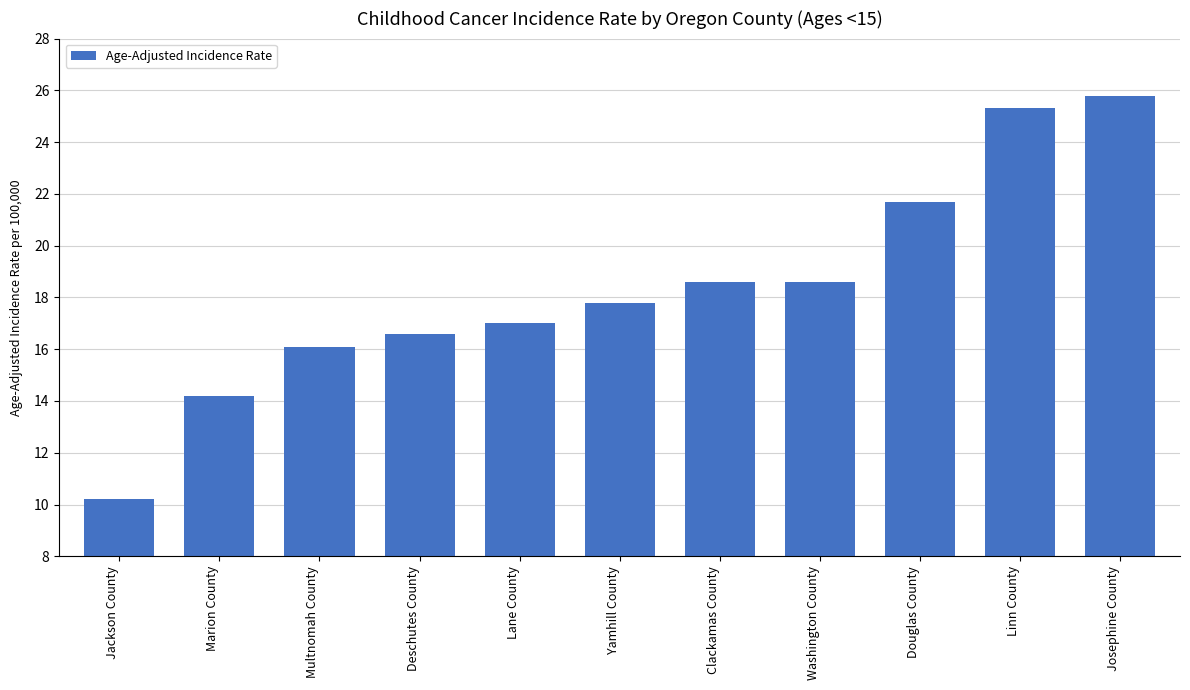

The chart shows a value of 25.8 at Josephine County. True or false?

True